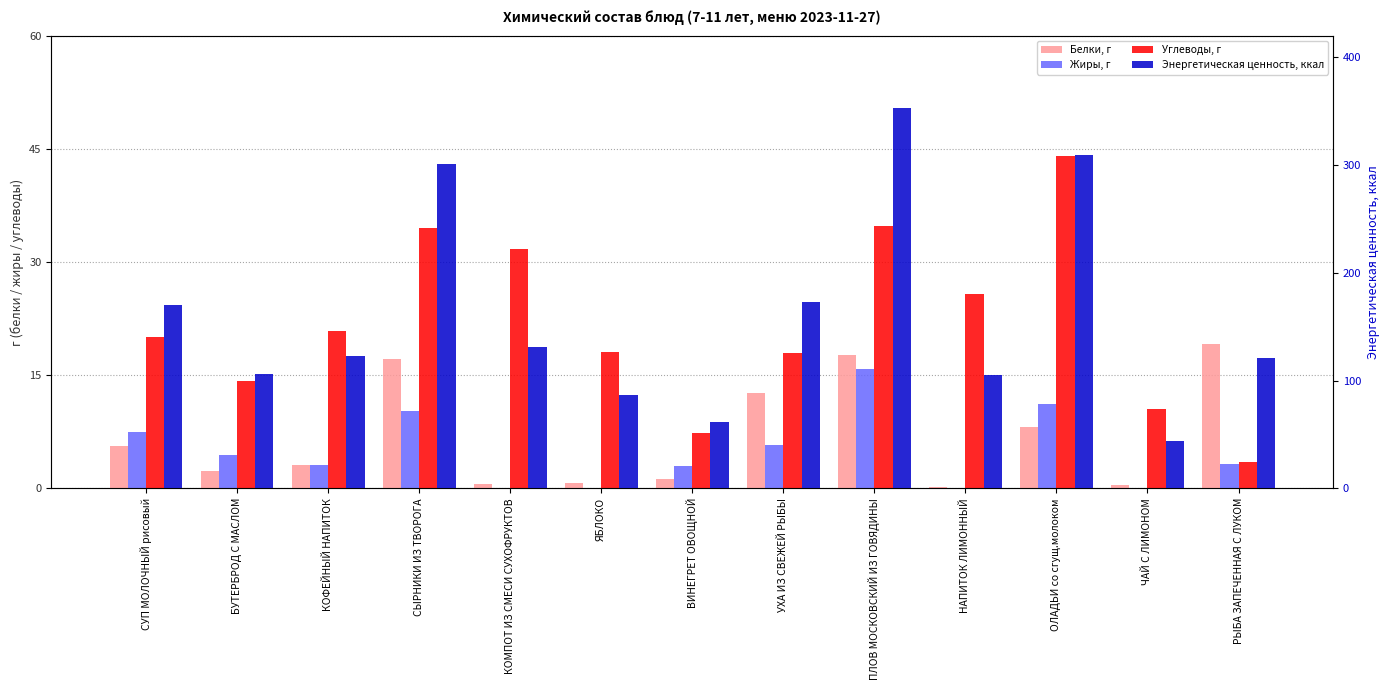

What are all the series names shown in the legend?

Белки, г, Жиры, г, Углеводы, г, Энергетическая ценность, ккал